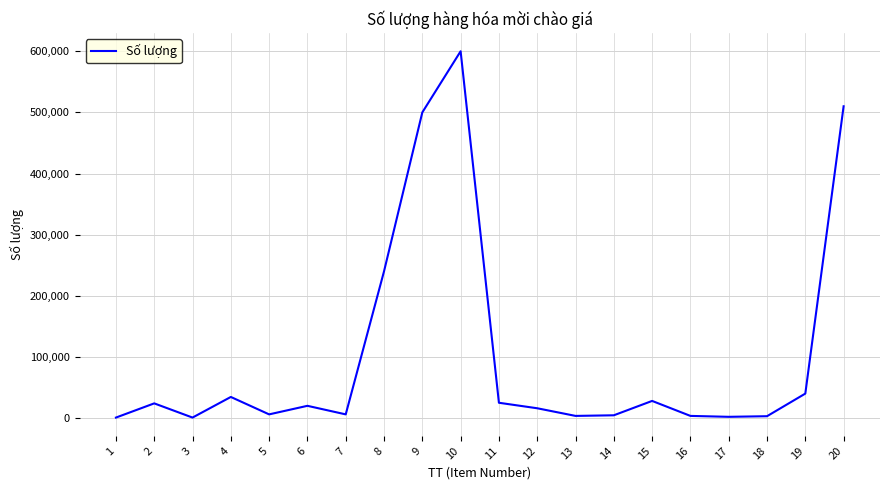

What is the smallest value displayed?

750